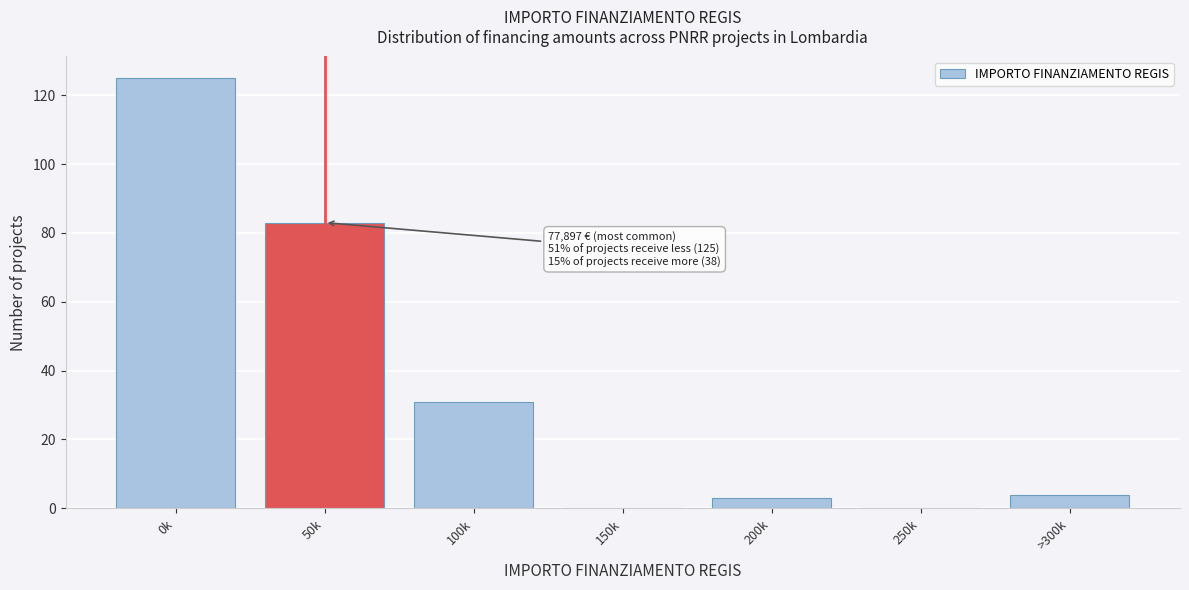

Reading left to right, extract all data points from this chart.

0k=125	50k=83	100k=31	150k=0	200k=3	250k=0	>300k=4